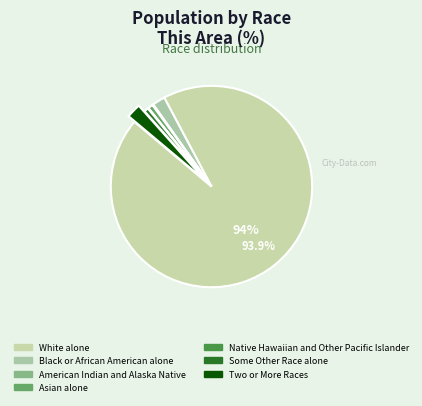

Between Two or More Races and Native Hawaiian and Other Pacific Islander, which is larger?

Two or More Races